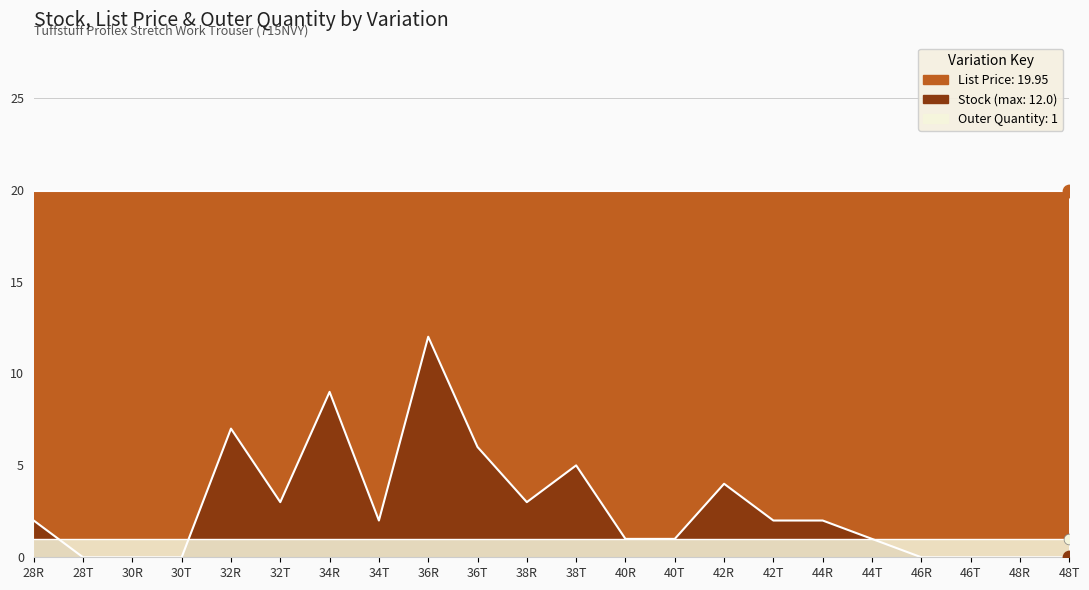

Which series reaches the maximum Y coordinate?

List Price